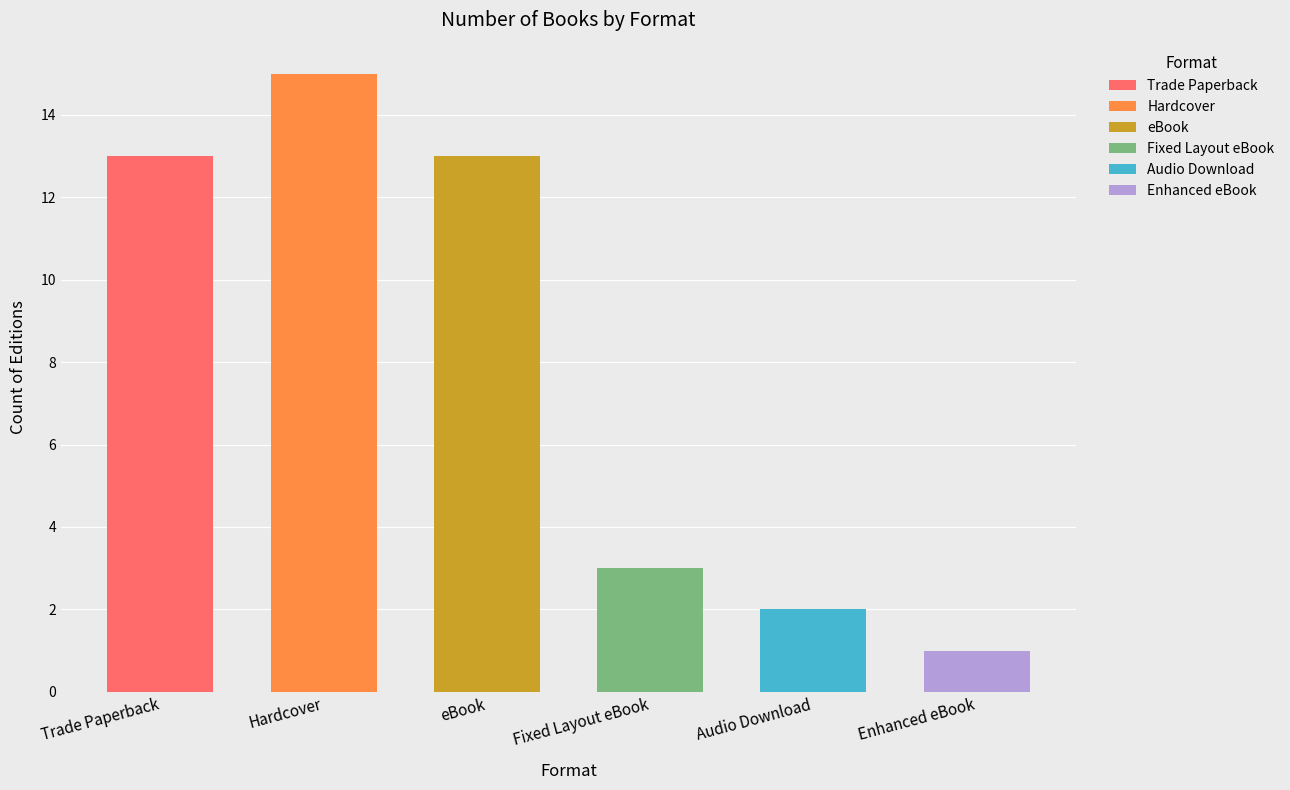

The chart shows a value of 9 at Hardcover. True or false?

False